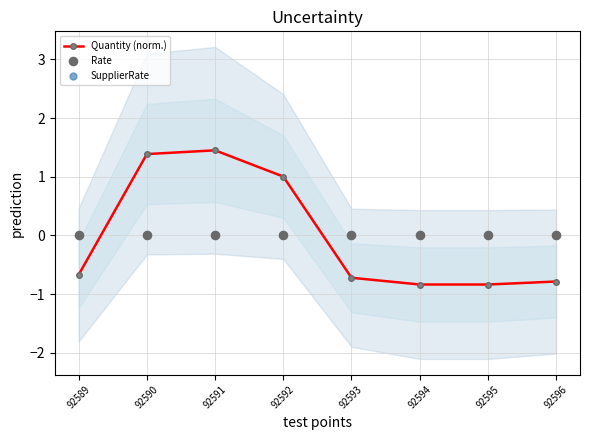

Which series reaches the minimum Y coordinate?

Quantity (norm.)